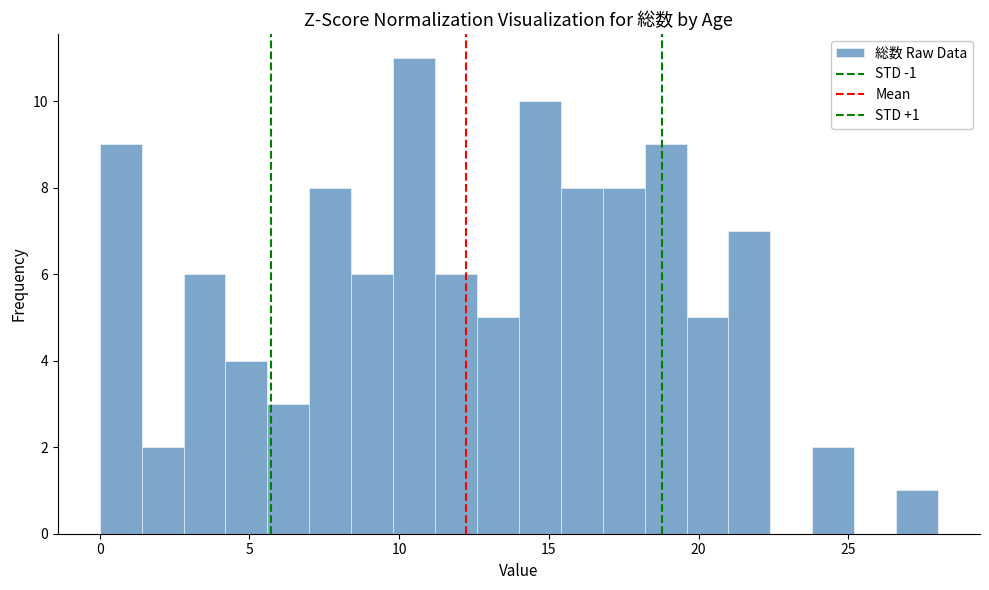

Around what value on the x-axis is the tallest bar? Give the approximate position of its centre, as read against the axis.

10.5